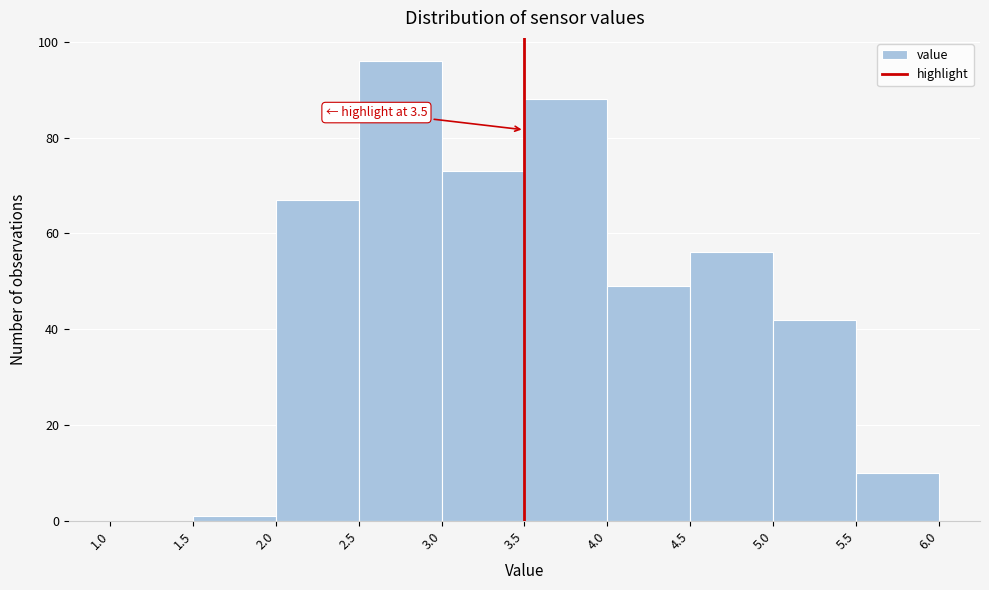

Over which range of the x-axis is the bar tallest?

2.5 to 3.0